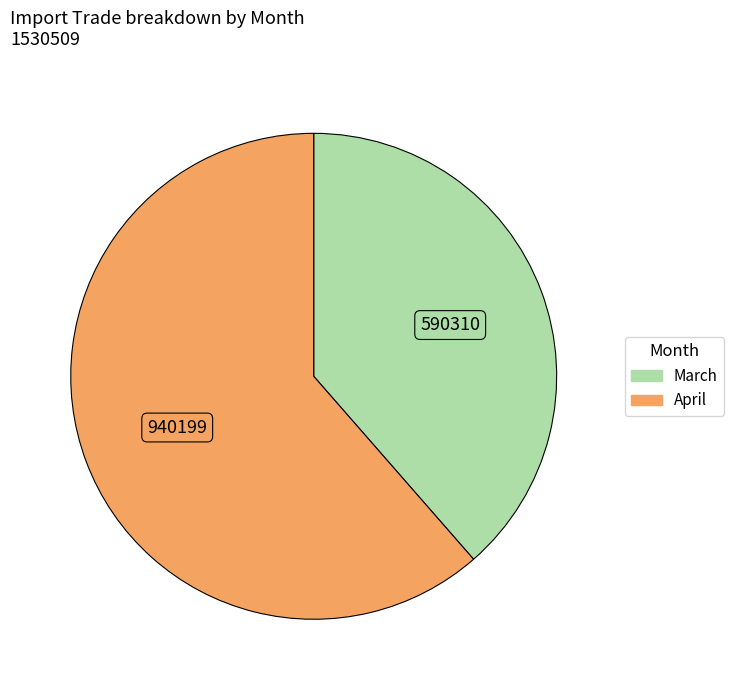

Is it true that March is 39% of the pie?

True